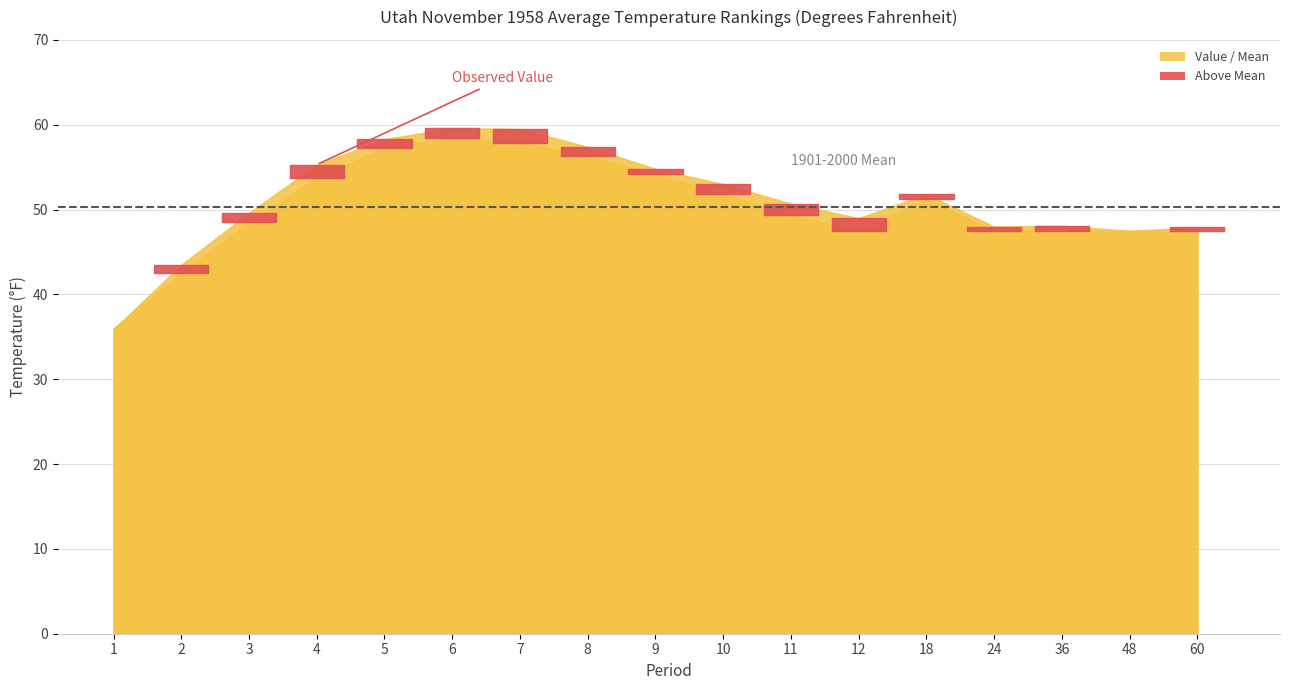

Which has a higher value, 11 or 1?

11